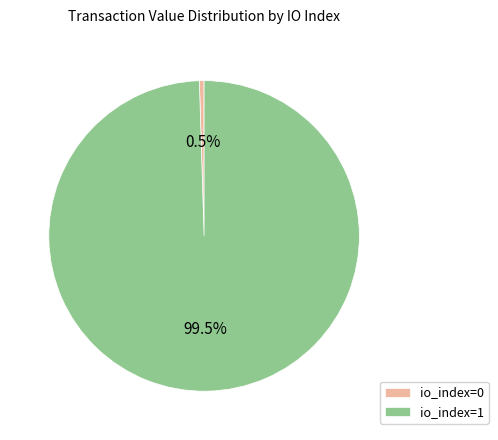

Count the number of slices in the pie.

2